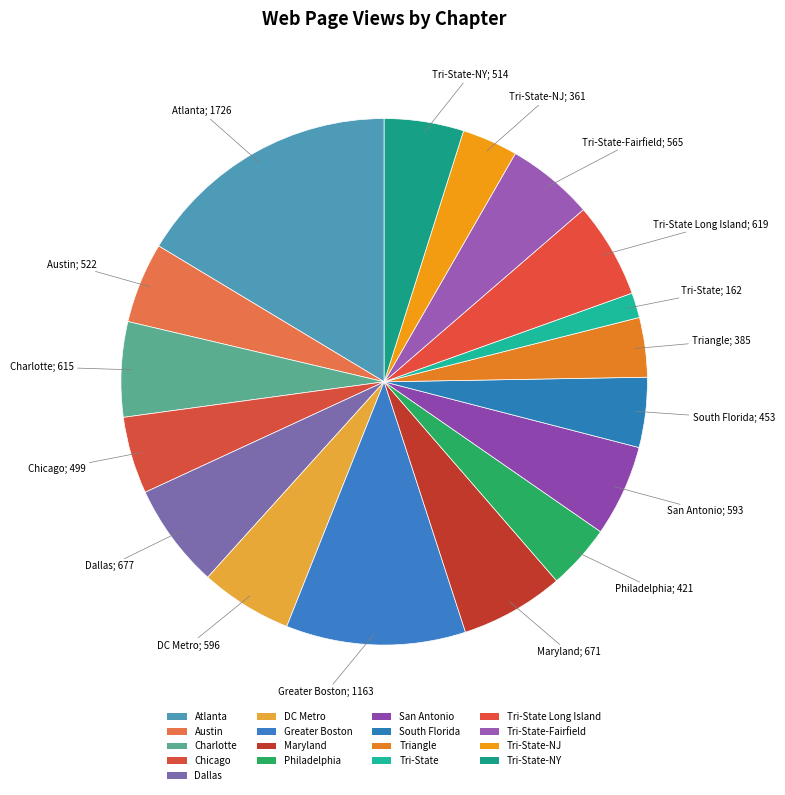

What is the change in value from Dallas to Philadelphia?

-256